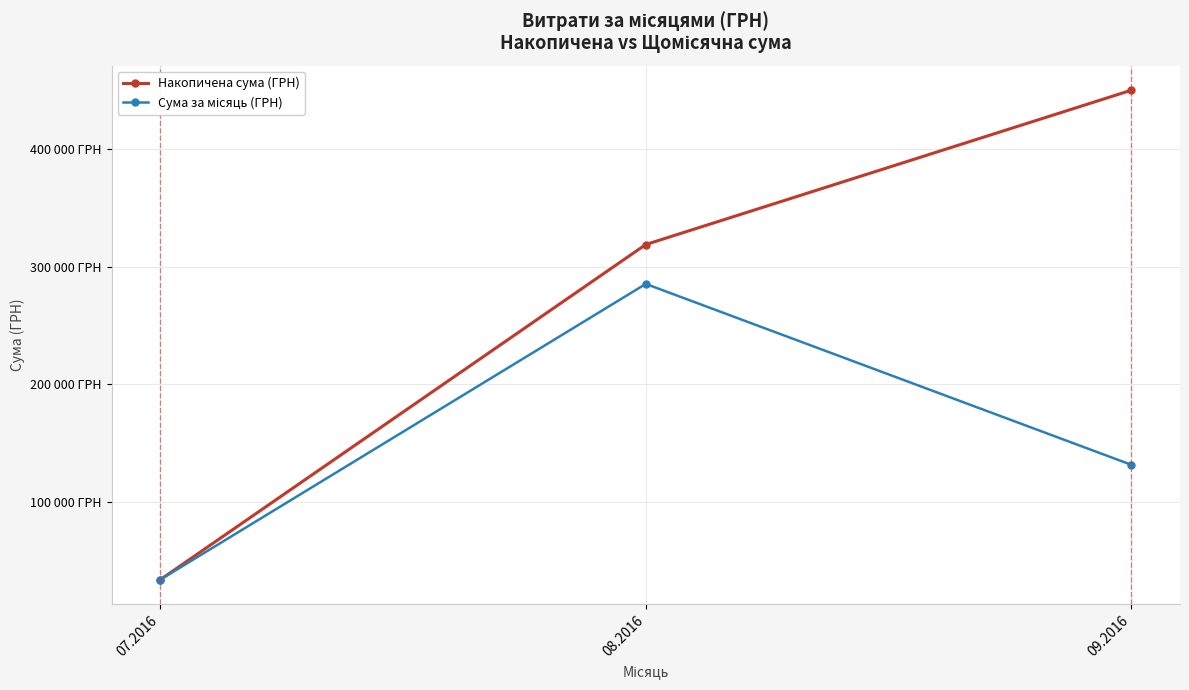

What is the label of the 2nd point from the left?

08.2016